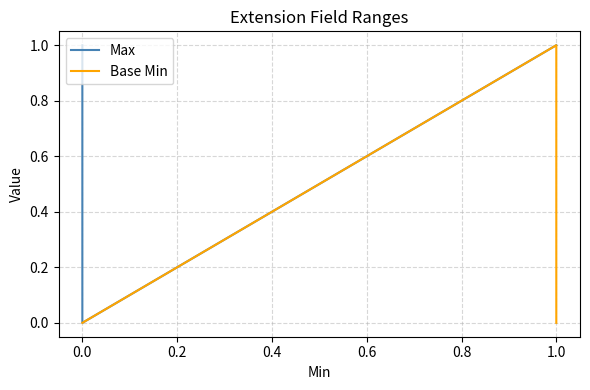

What are all the series names shown in the legend?

Max, Base Min